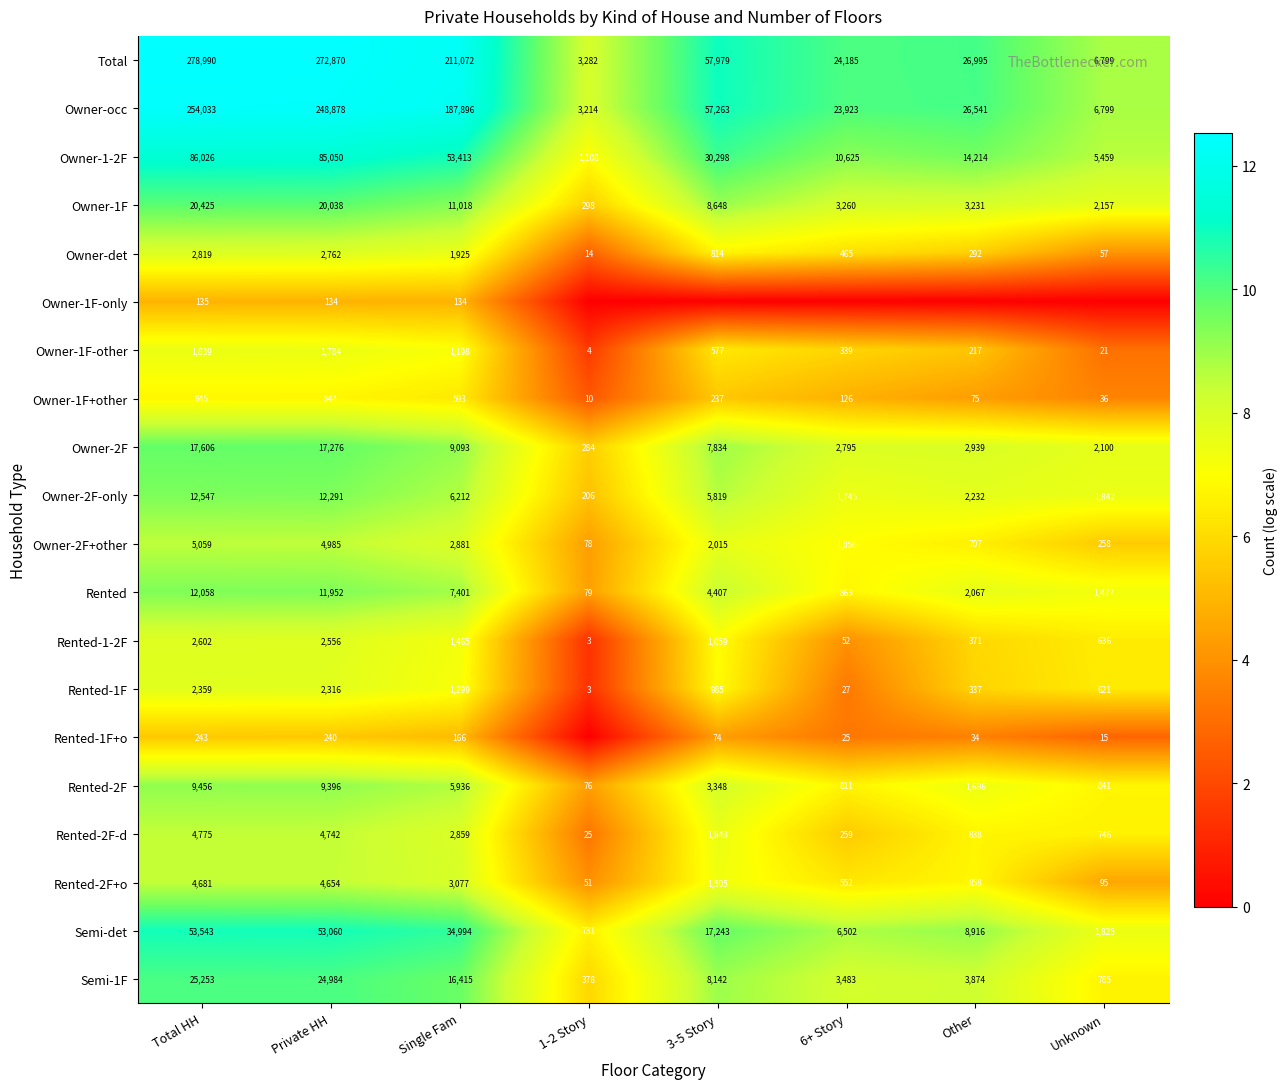

How many values in the Owner-occ series are below 57263?

4